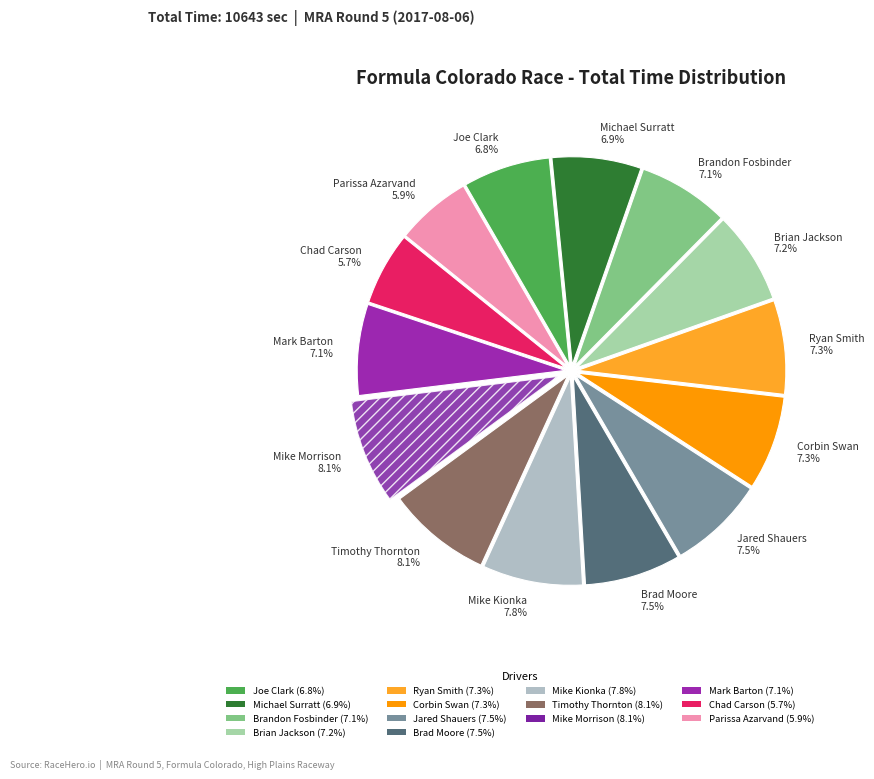

The Michael Surratt slice represents 7% of the pie. True or false?

True